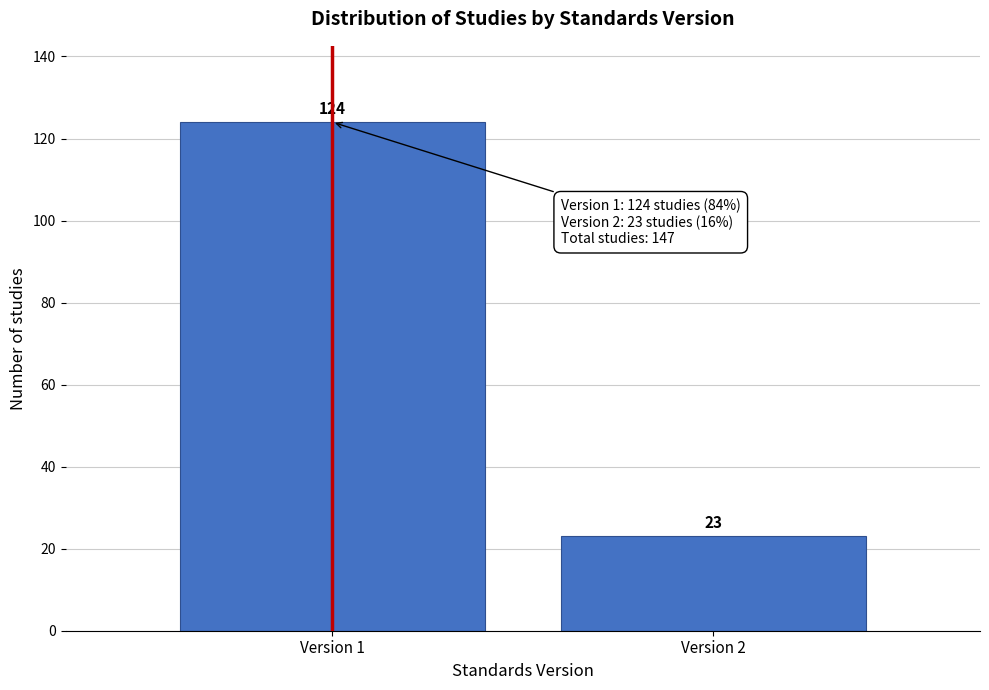

Reading left to right, what are all the values shown in this chart?

Version 1=124	Version 2=23